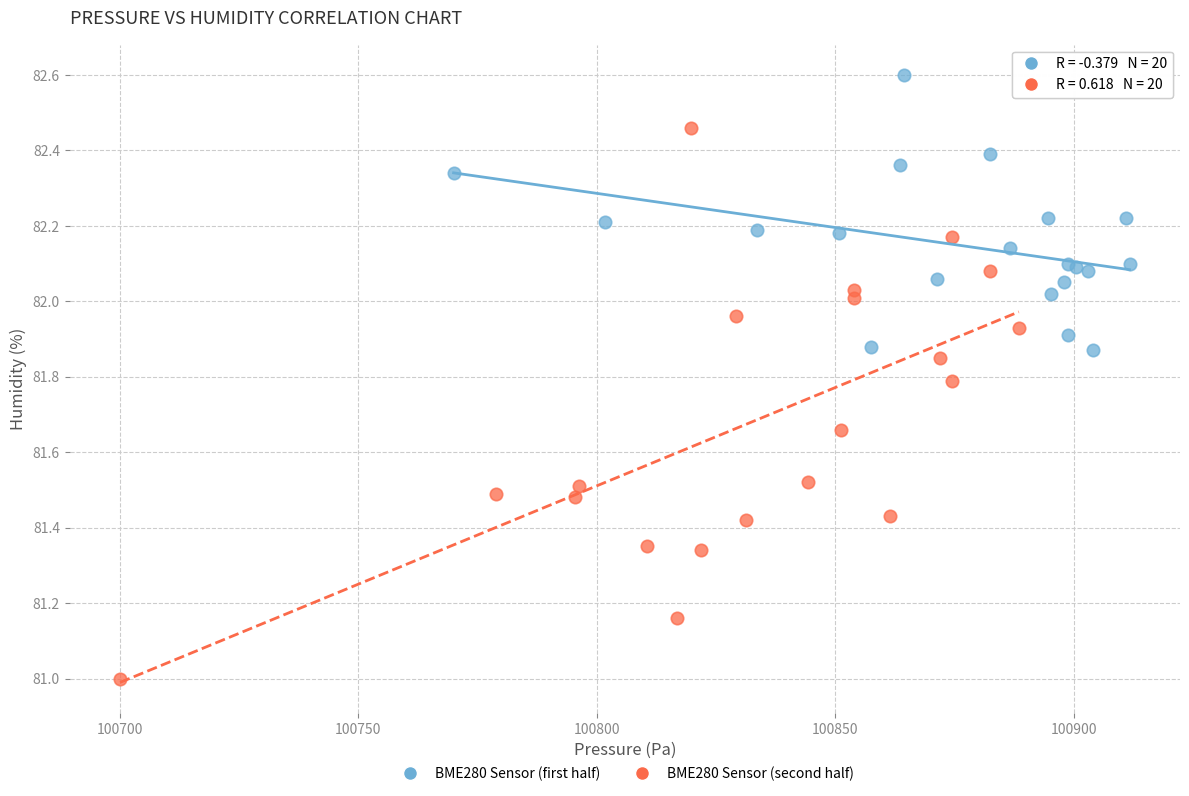

Which series reaches the minimum Y coordinate?

BME280 Sensor (second half)